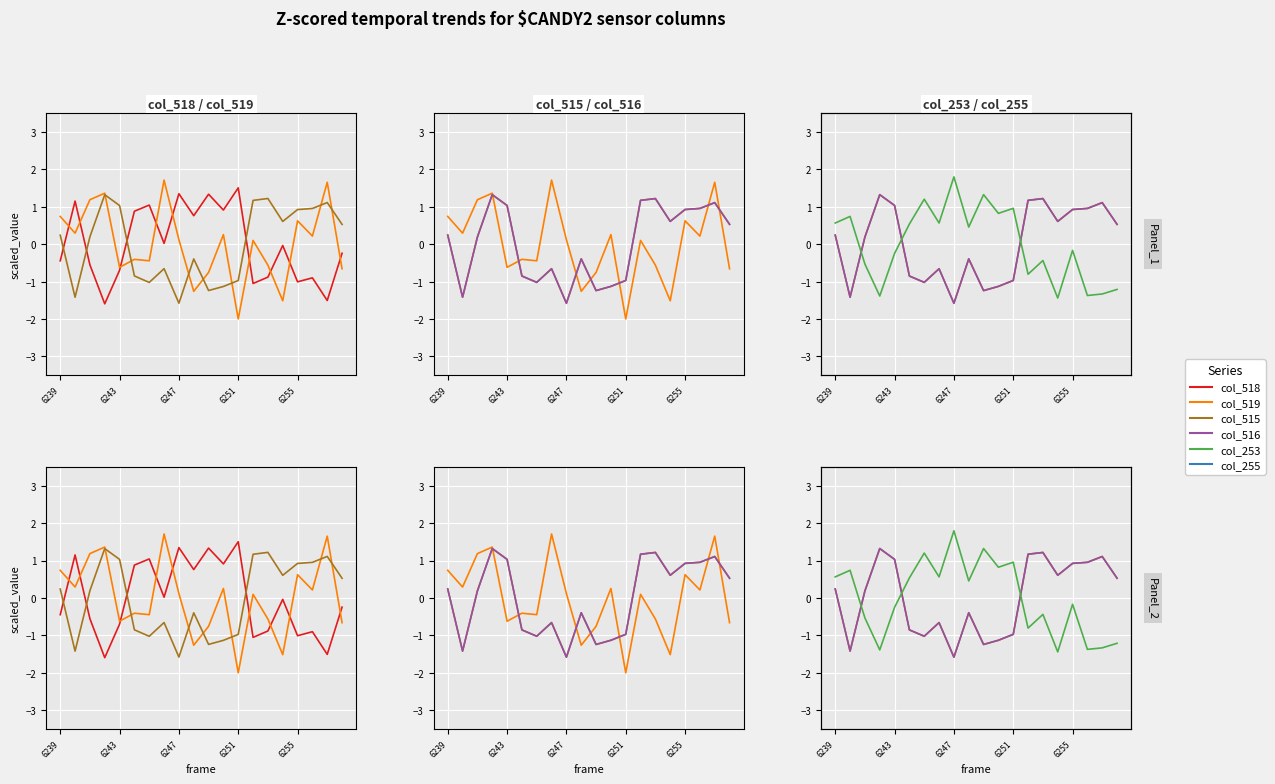

Between 6 and 16, which series saw the biggest shift?

col_518